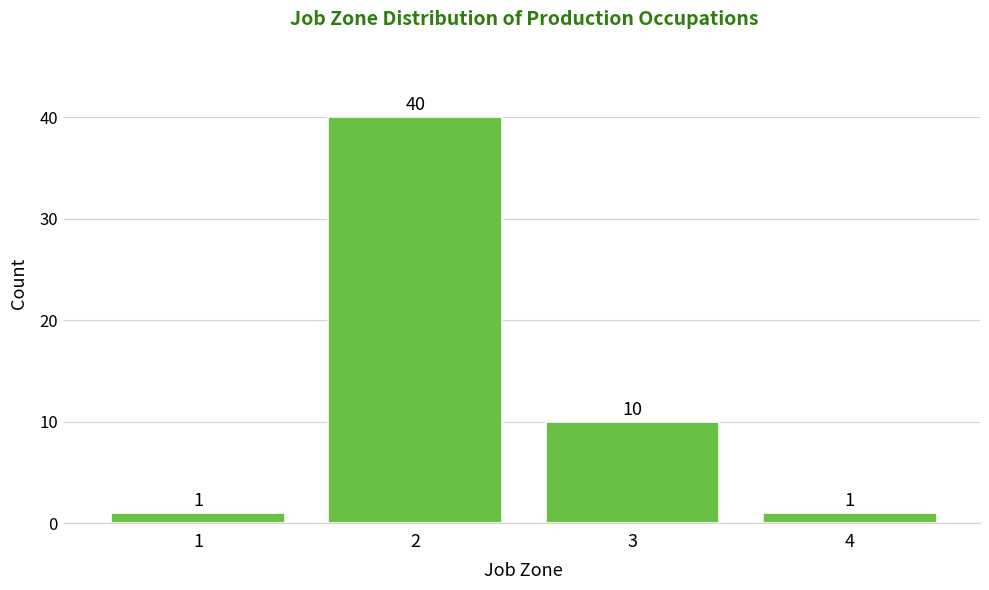

Reading left to right, list all the values displayed in this chart.

1	40	10	1